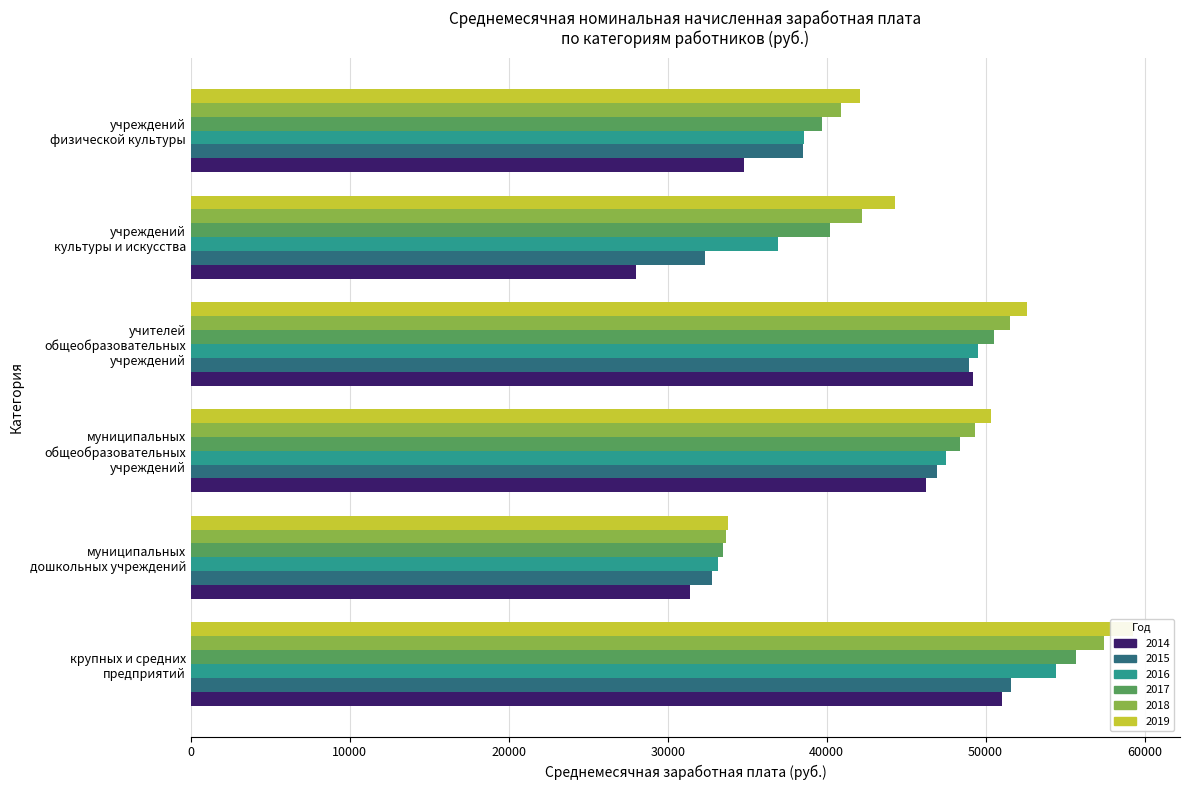

True or false: 2016 has a value of 68769.7 at учреждений
физической культуры.

False